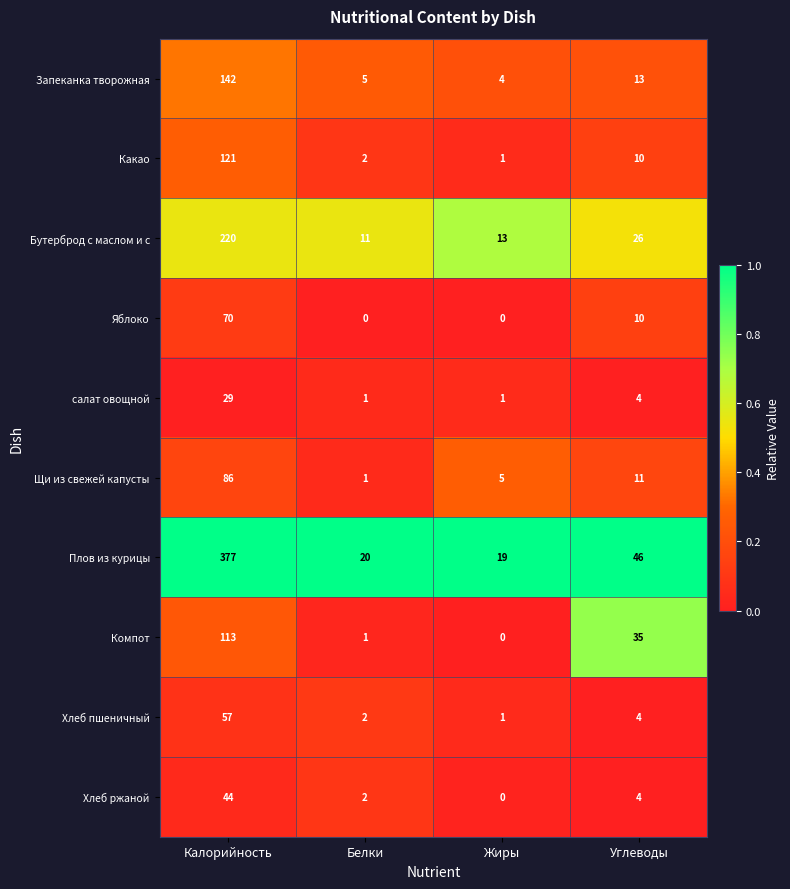

At which label is Хлеб пшеничный closest to 29?

Углеводы